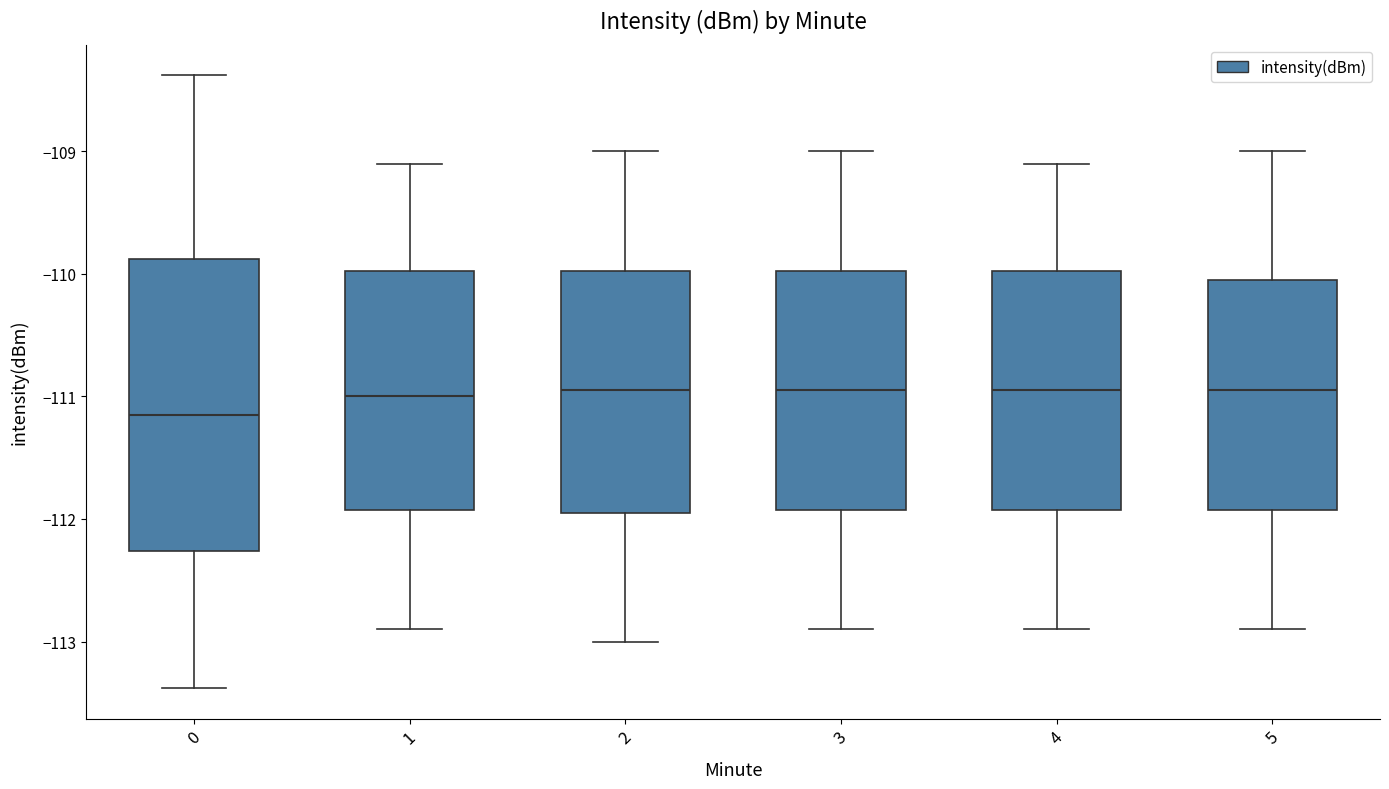

Reading left to right, transcribe this box plot: for each box, give where its median line is, the range the box spans, and where its two whiskers end, as read against the y-axis. The values are not printed on the chart, so give them approximately, as read against the axis.

0: median -111.2, box -112.3 to -109.9, whiskers -113.4 to -108.4
1: median -111.0, box -111.9 to -110.0, whiskers -112.9 to -109.1
2: median -110.9, box -111.9 to -110.0, whiskers -113.0 to -109.0
3: median -110.9, box -111.9 to -110.0, whiskers -112.9 to -109.0
4: median -110.9, box -111.9 to -110.0, whiskers -112.9 to -109.1
5: median -110.9, box -111.9 to -110.0, whiskers -112.9 to -109.0